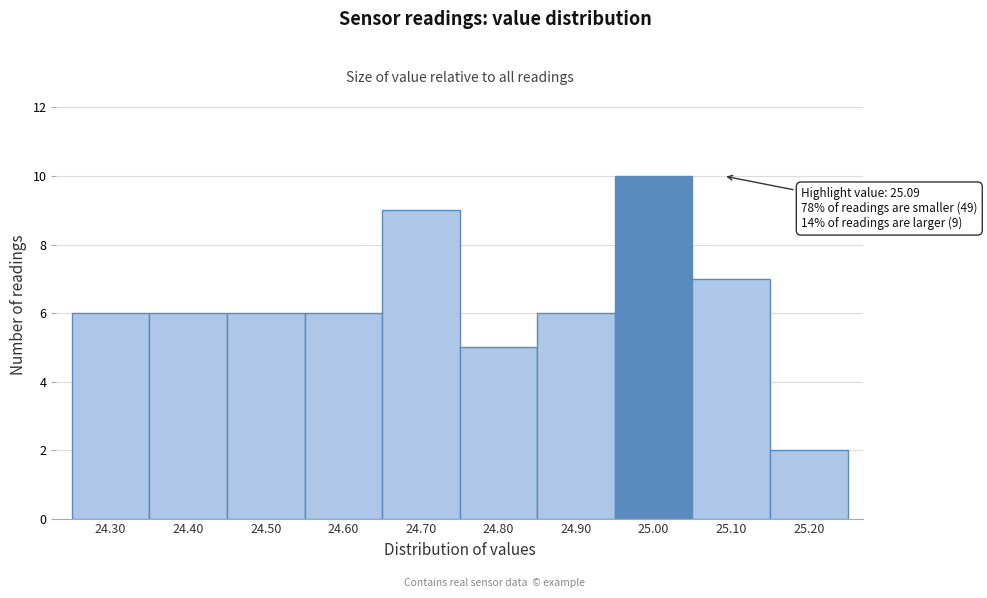

Reading left to right, what are all the values shown in this chart?

6	6	6	6	9	5	6	10	7	2